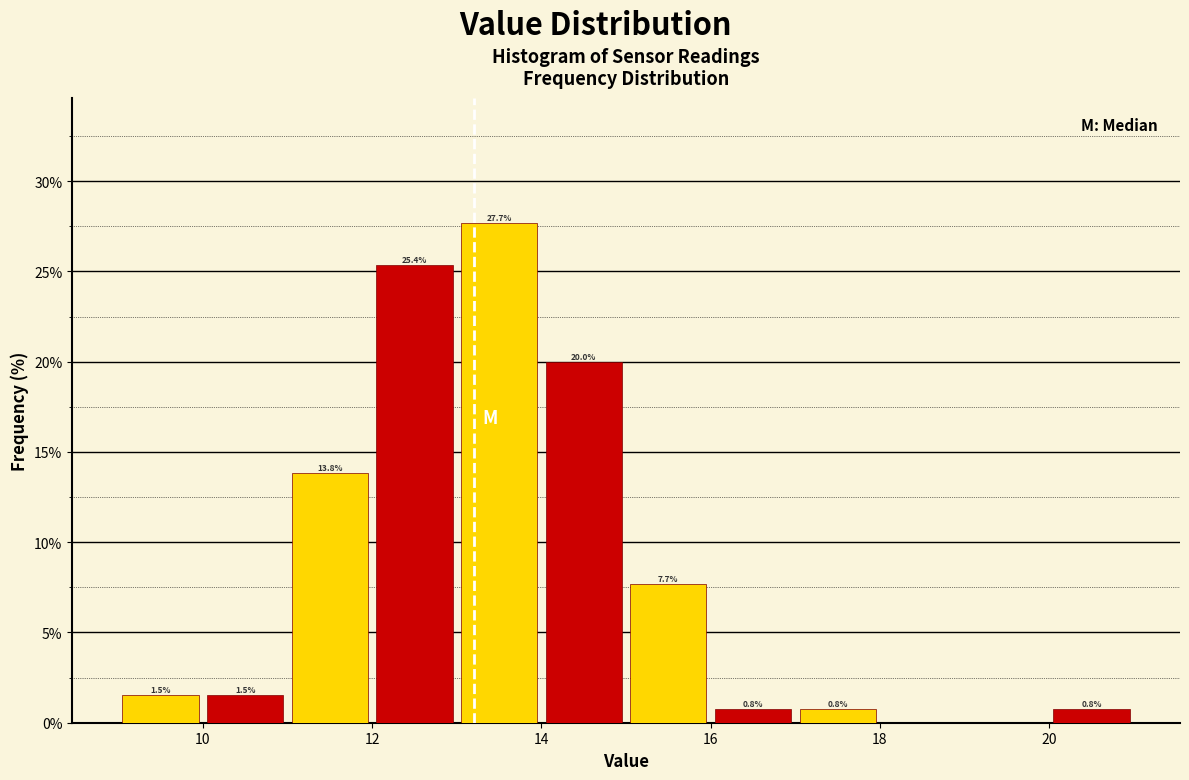

Which range on the x-axis has the tallest bar?

13 to 14